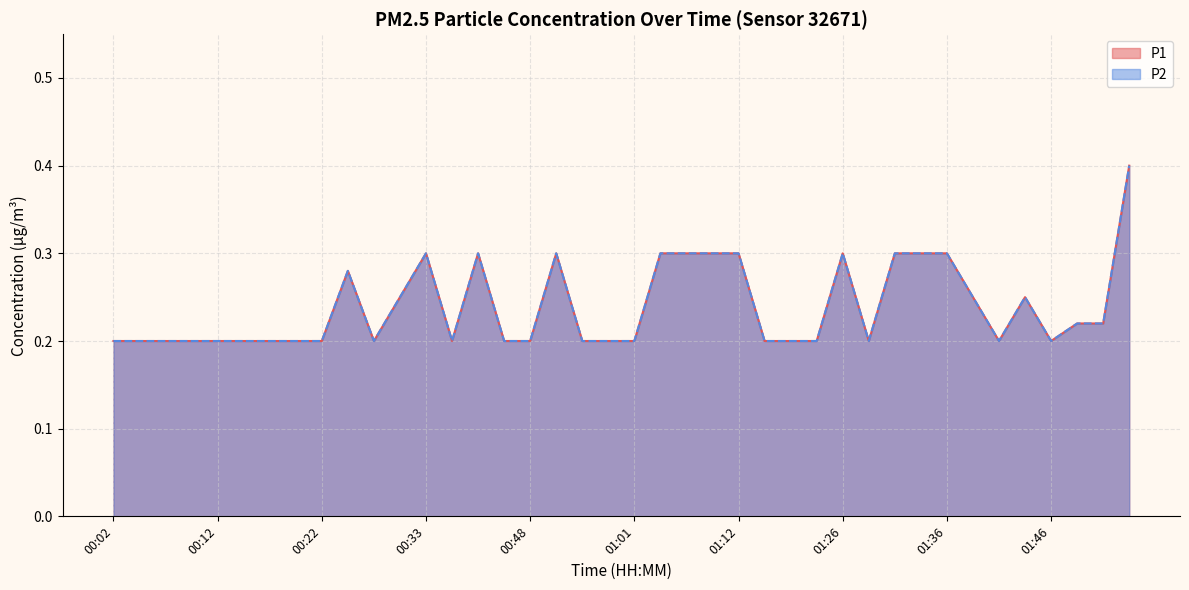

What is the difference between the P1 values at 00:40 and 00:28?

0.1